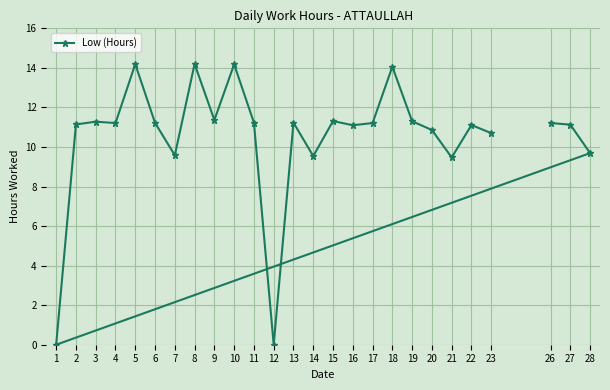

True or false: there are more than 2 points higher than both neighbors.

True